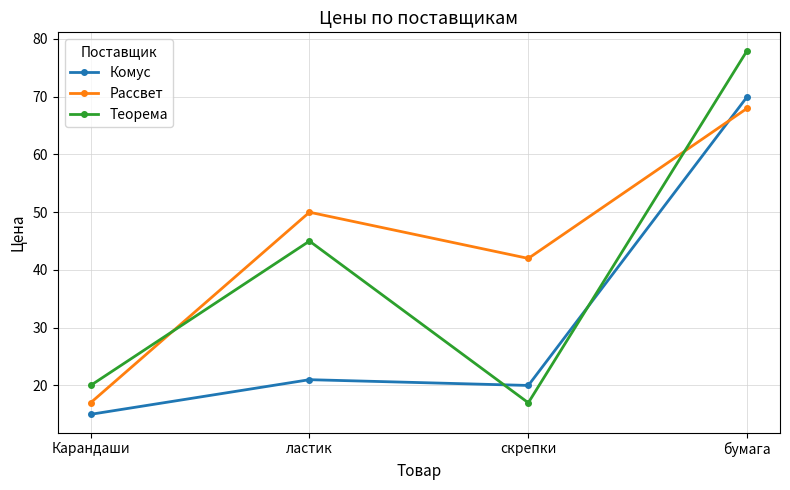

Does the chart have visible grid lines?

Yes